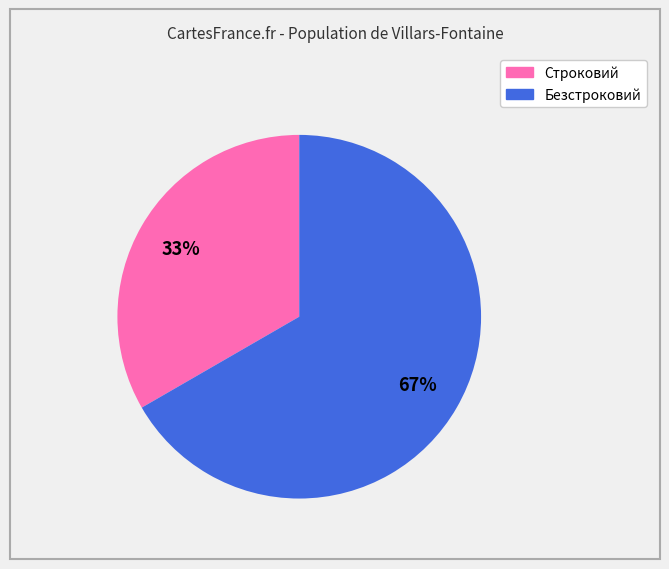

What is the smallest slice in the pie chart?

Строковий